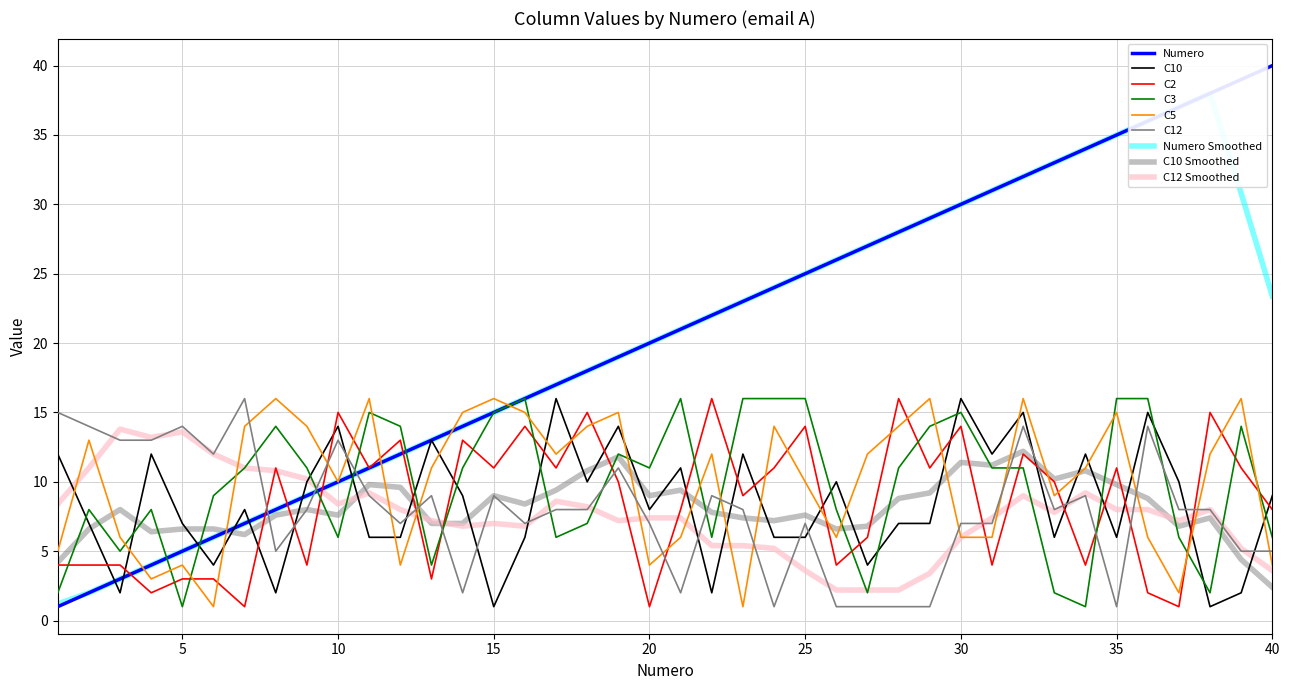

What is the total value across all series at 23?

69